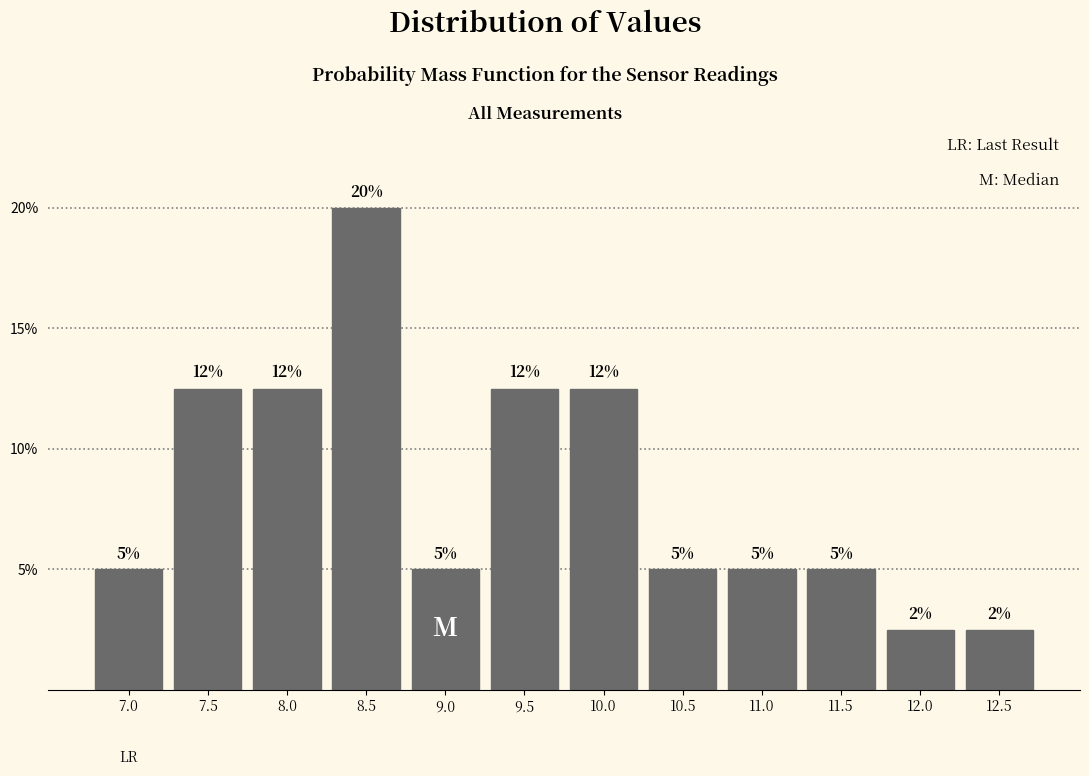

What is the difference between the second highest and minimum values?

10.0